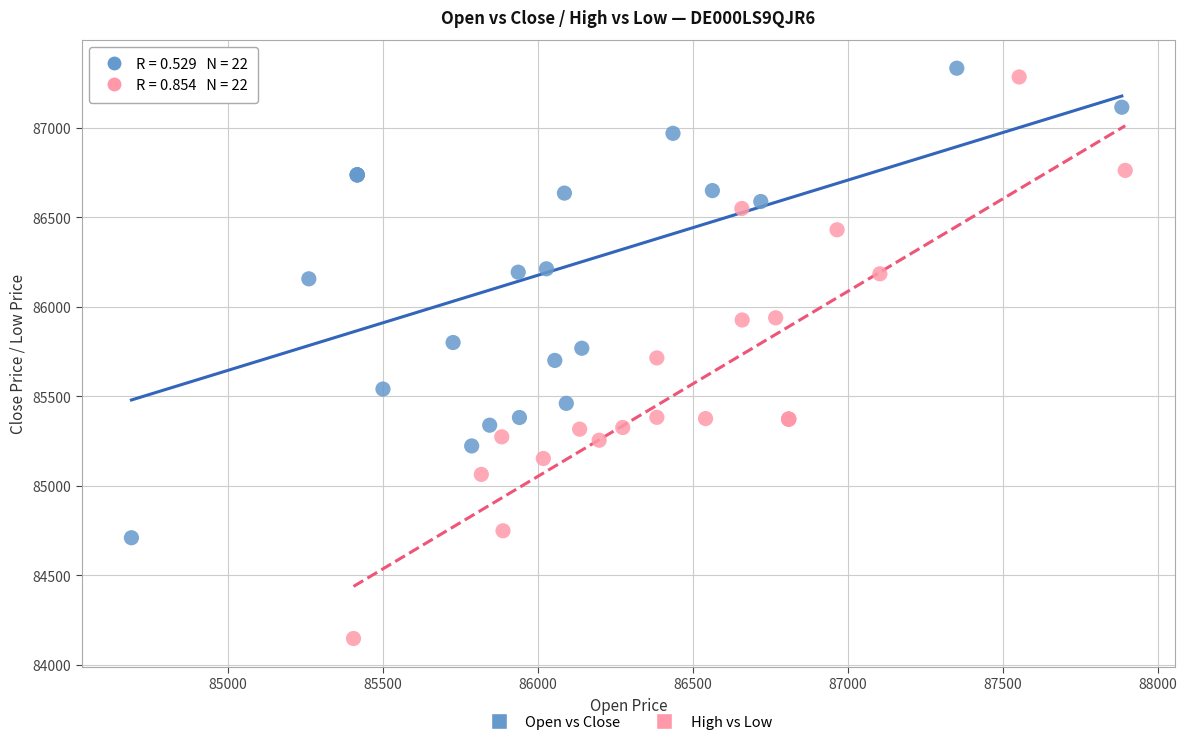

Which series reaches the minimum Y coordinate?

High vs Low